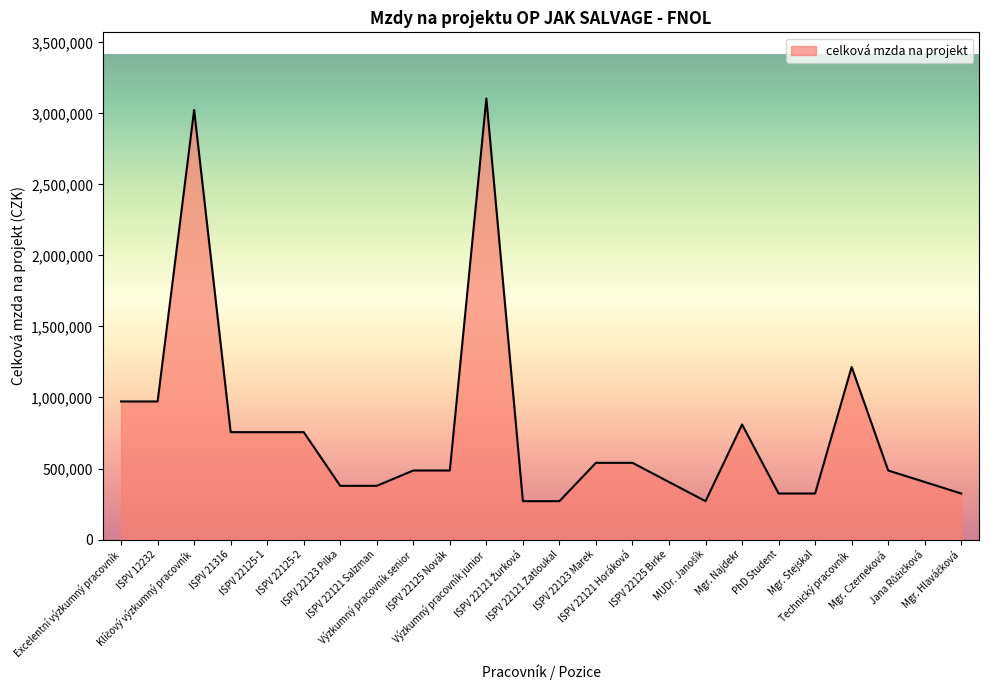

How many lines are shown in the chart?

1